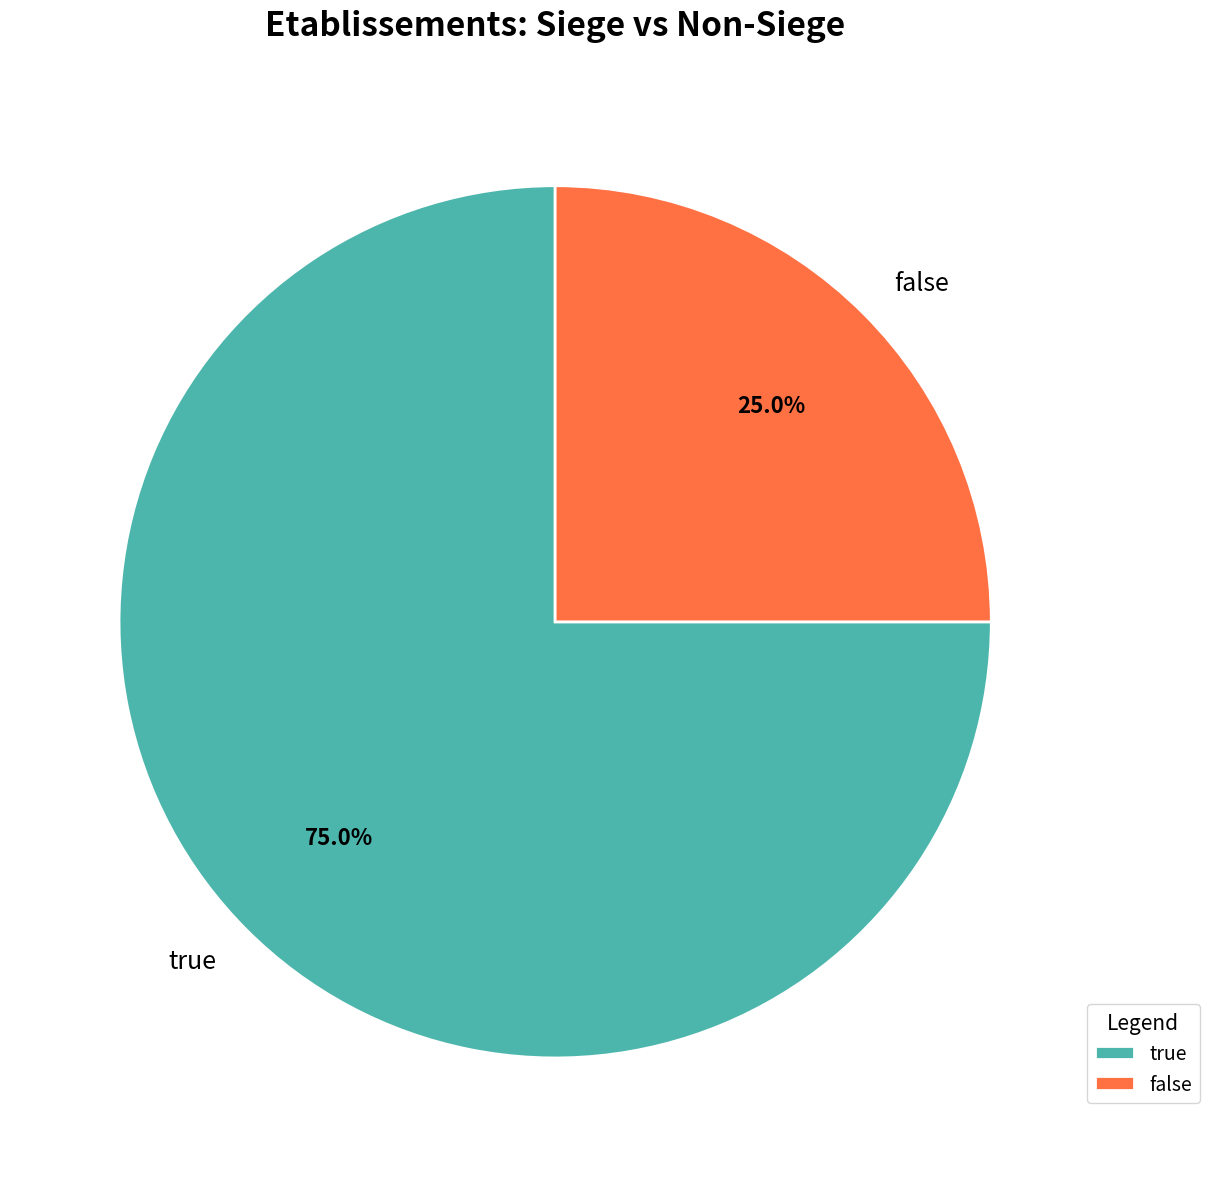

Which category has the biggest portion of the pie?

true